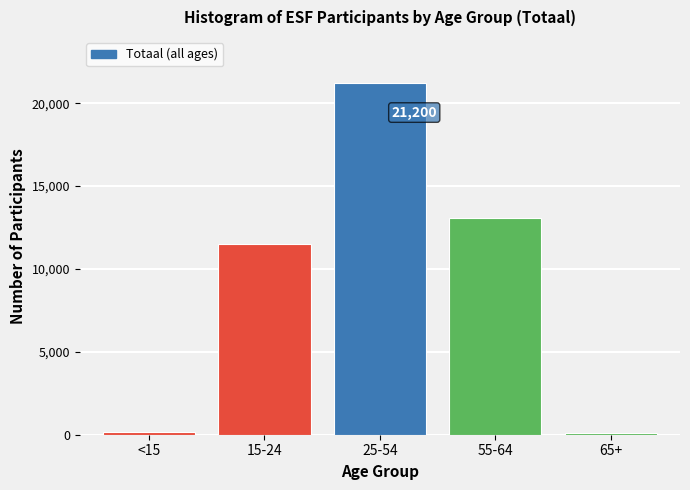

Between 55-64 and 25-54, which is larger?

25-54